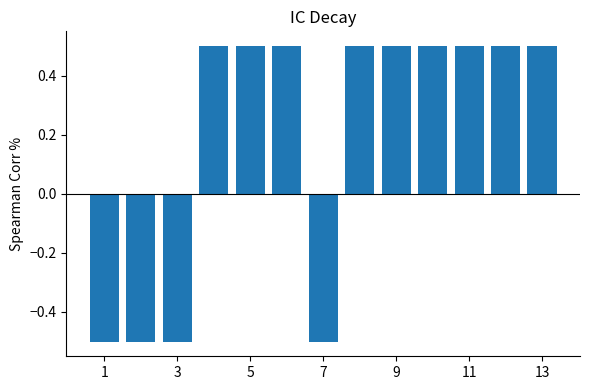

What is the greatest value displayed?

0.5